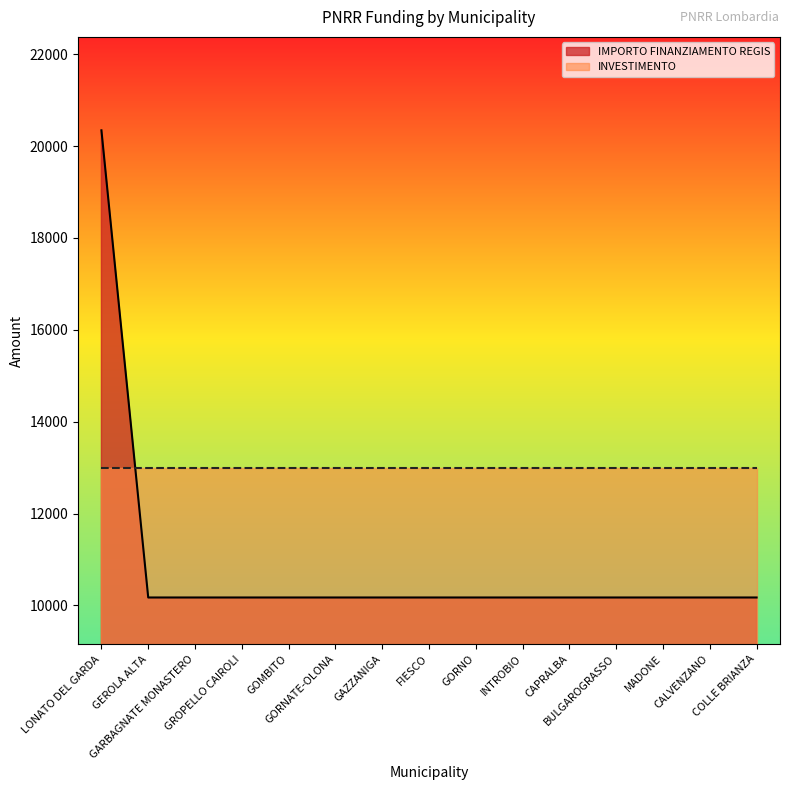

Reading left to right, list all the values displayed in this chart.

20344	10172	10172	10172	10172	10172	10172	10172	10172	10172	10172	10172	10172	10172	10172